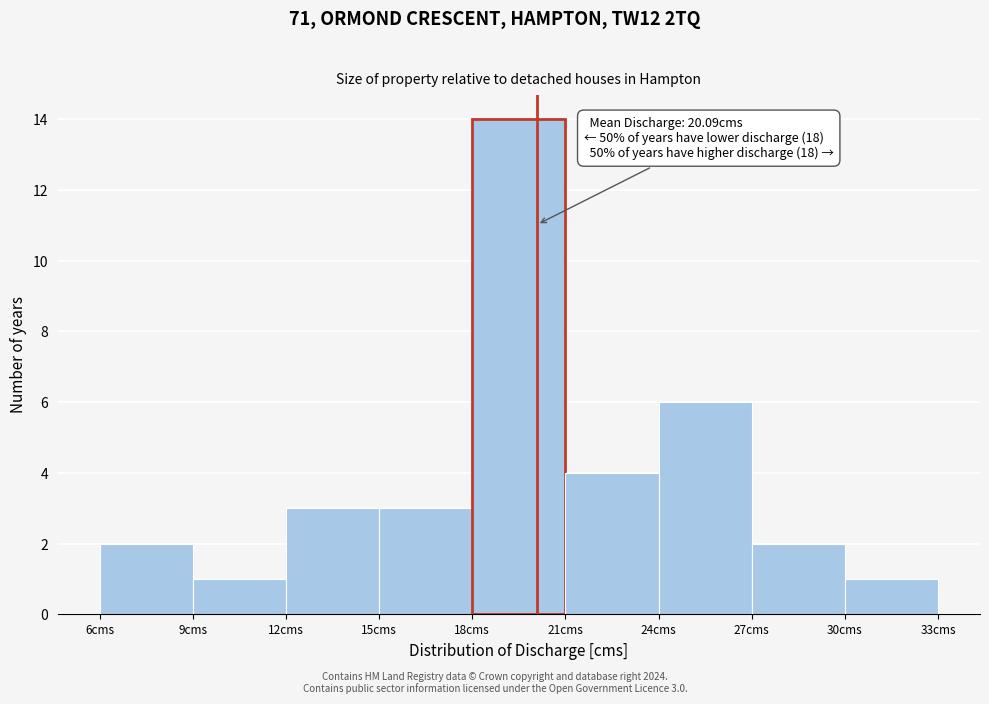

Over which range of the x-axis is the bar tallest?

18 to 21